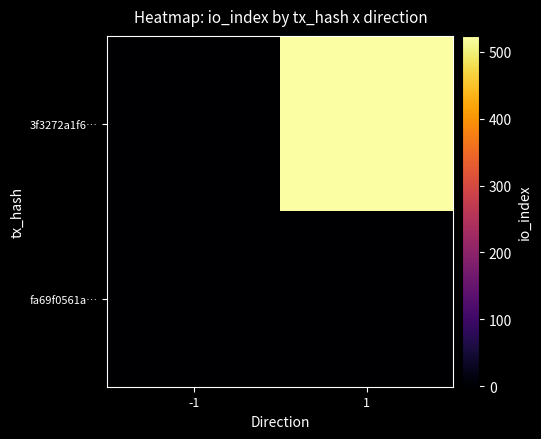

Which series has the largest total across all categories?

3f3272a1f6…